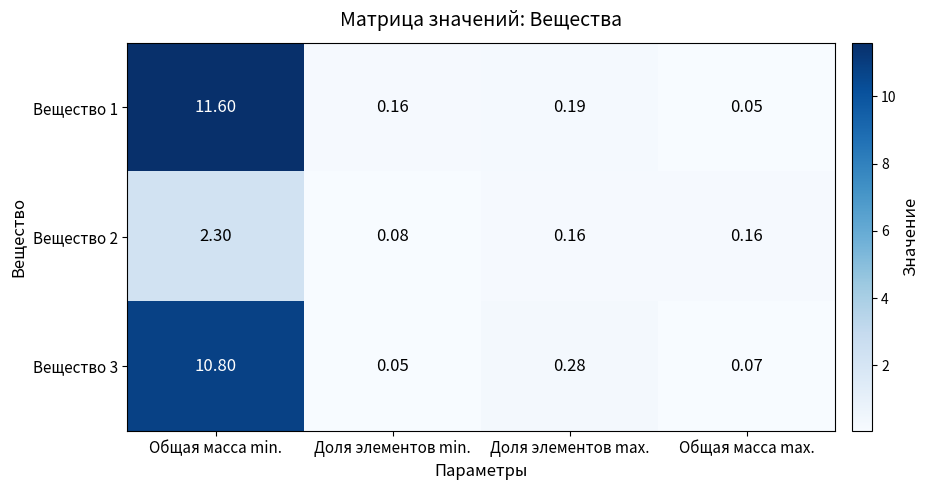

Count the number of categories in the chart.

4